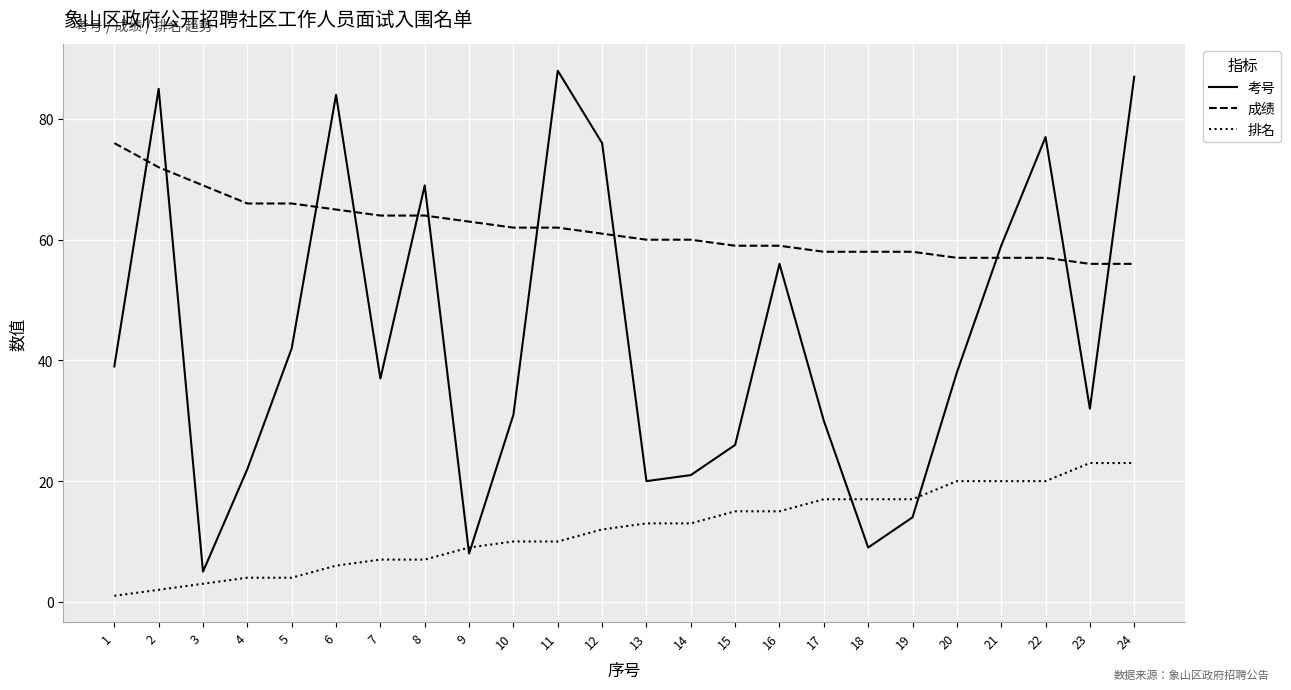

How many intersections are there between 排名 and 考号?

4